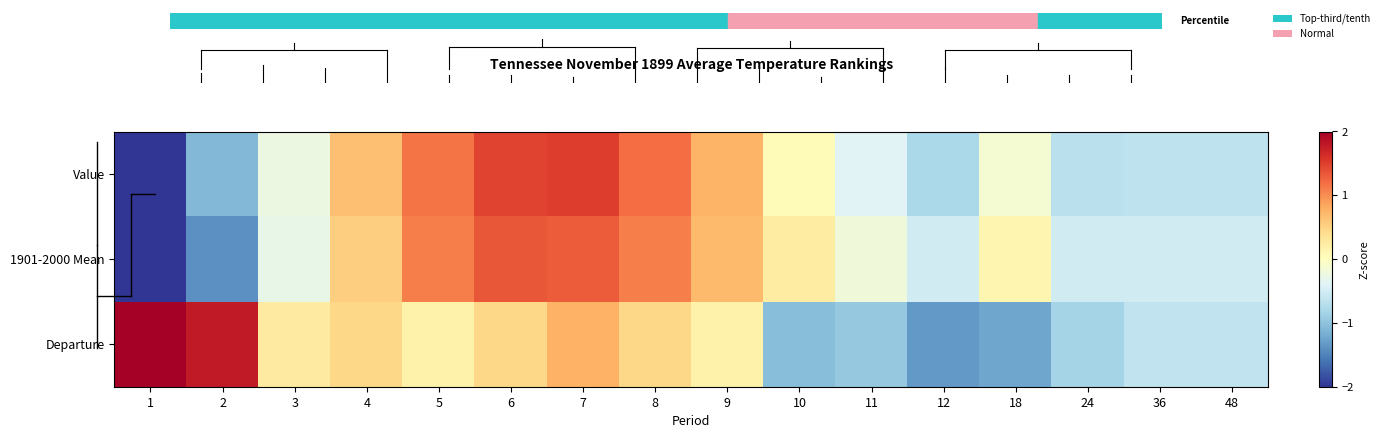

Rank the series by their average value, from lowest to highest.

Departure, 1901-2000 Mean, Value